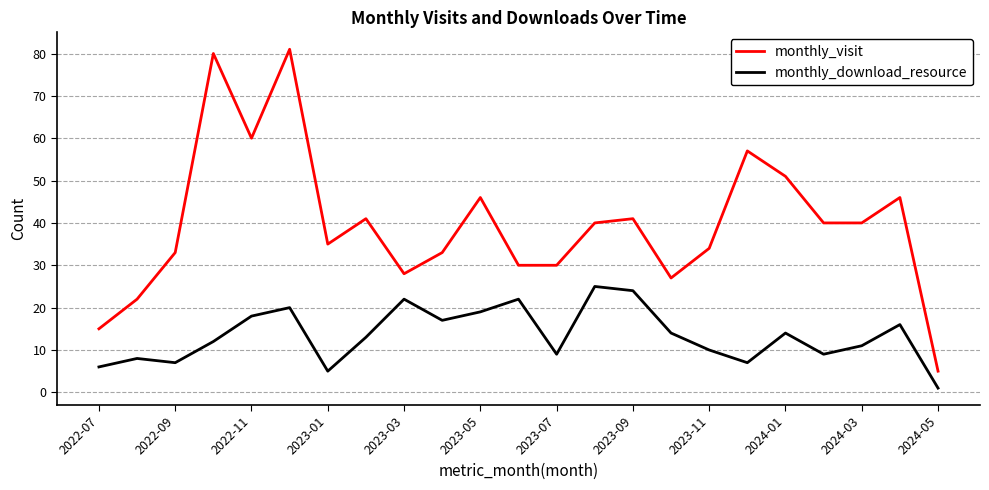

True or false: monthly_download_resource and monthly_visit intersect in this chart.

False